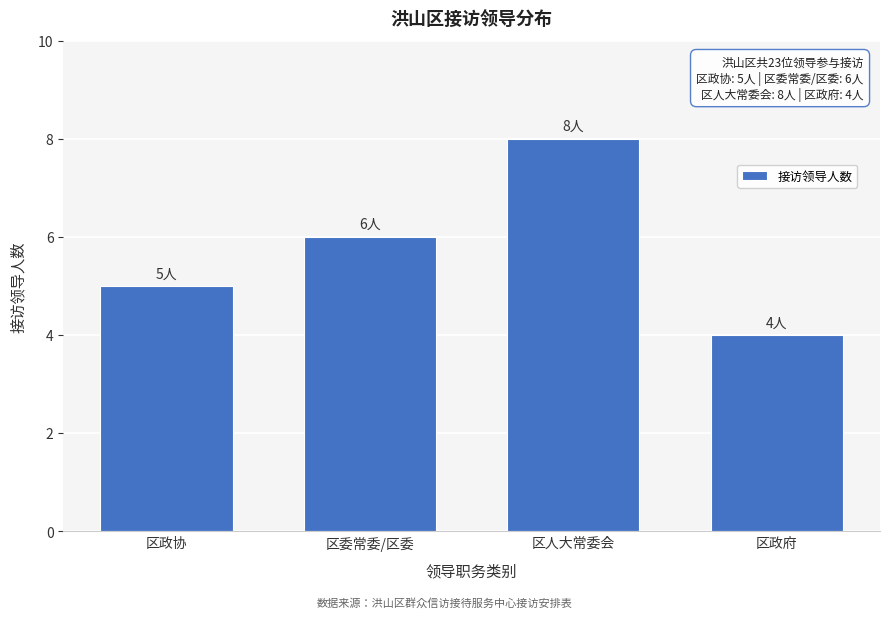

Reading left to right, list all the values displayed in this chart.

区政协=5	区委常委/区委=6	区人大常委会=8	区政府=4